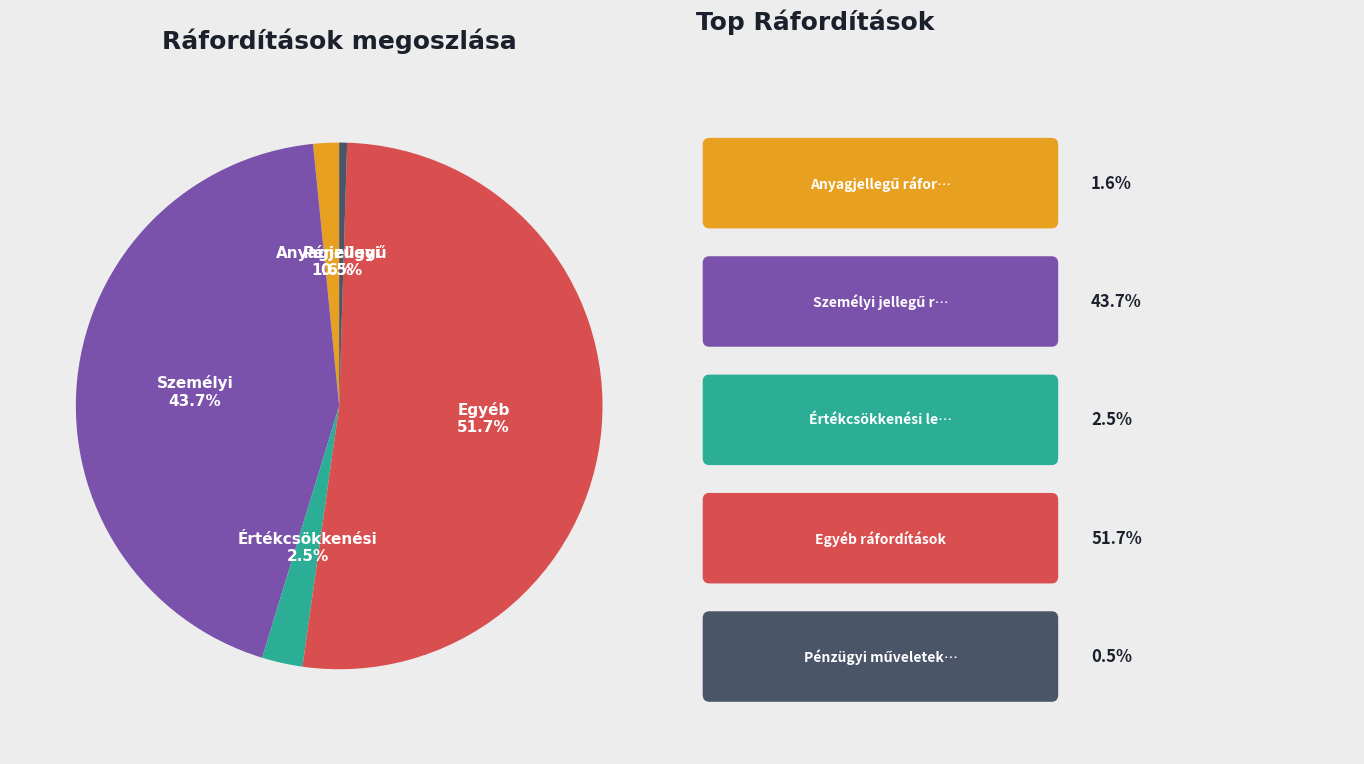

Does any single category account for the majority?

Yes